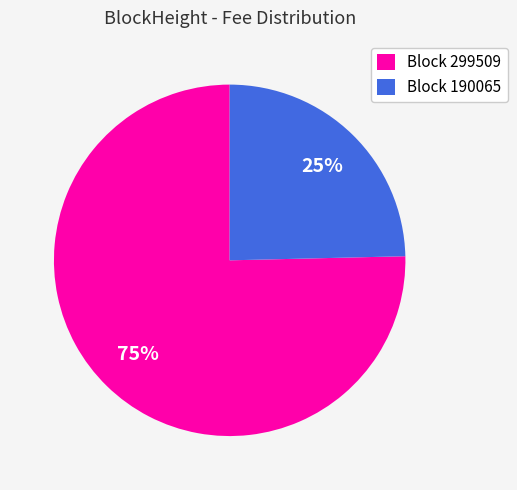

To the nearest percent, what is the average slice percentage?

50%